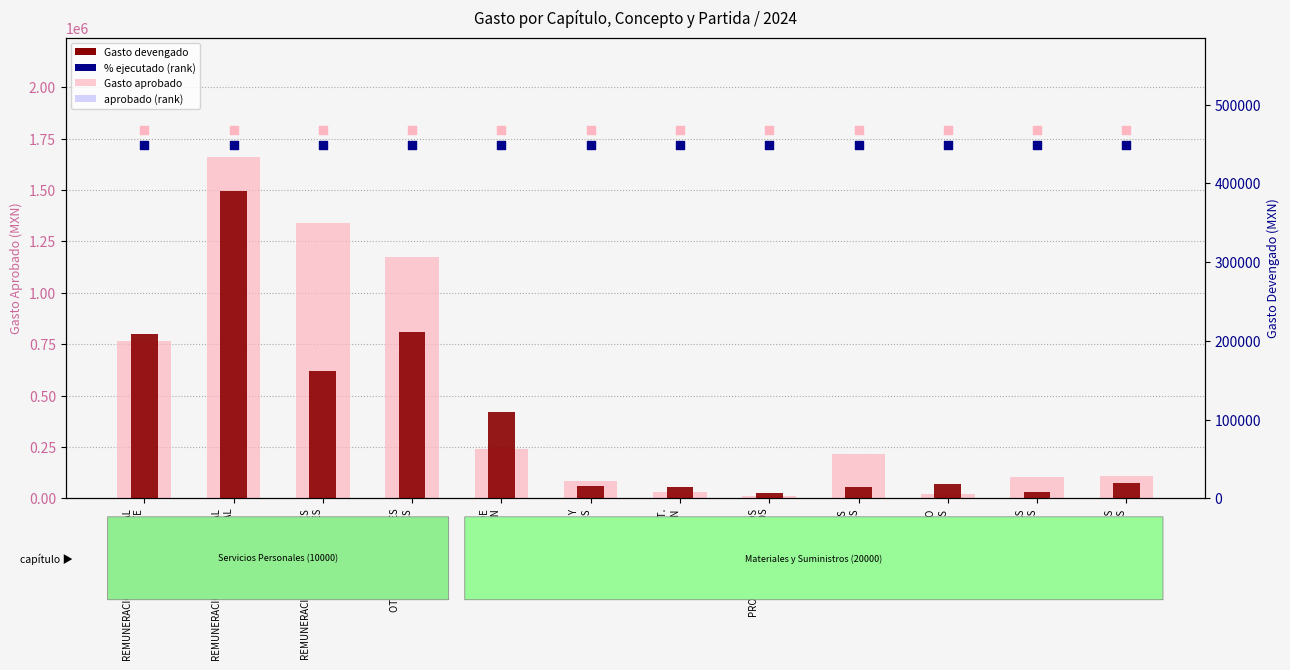

Which series has the largest total across all categories?

aprobado rank